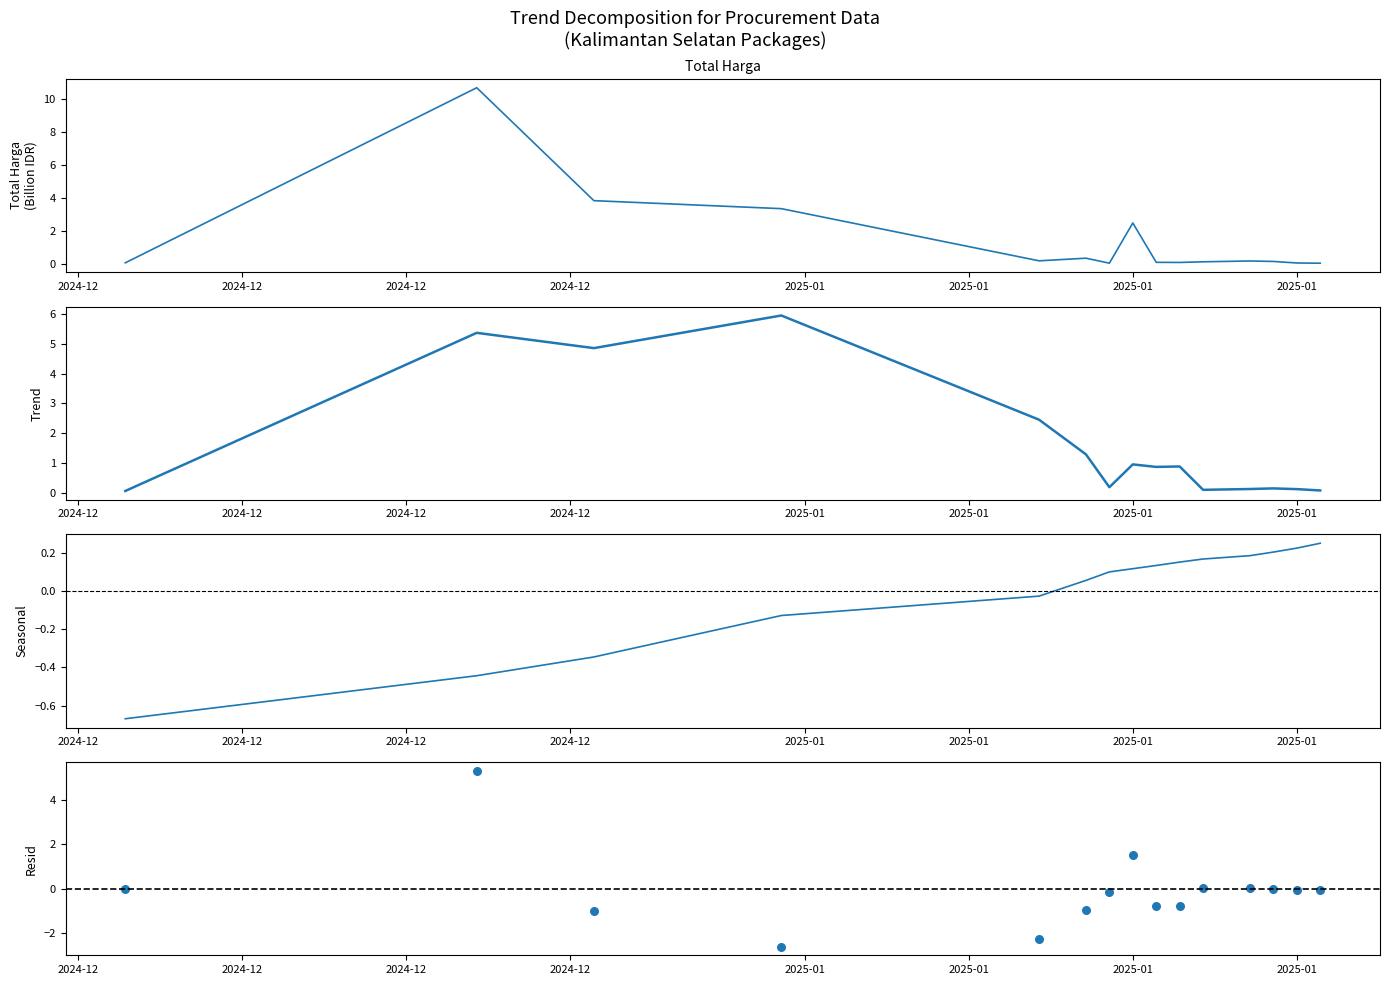

Is the value of Seasonal (Kode Paket variation) at 12 greater than the value of Resid at 2025-01?

Yes